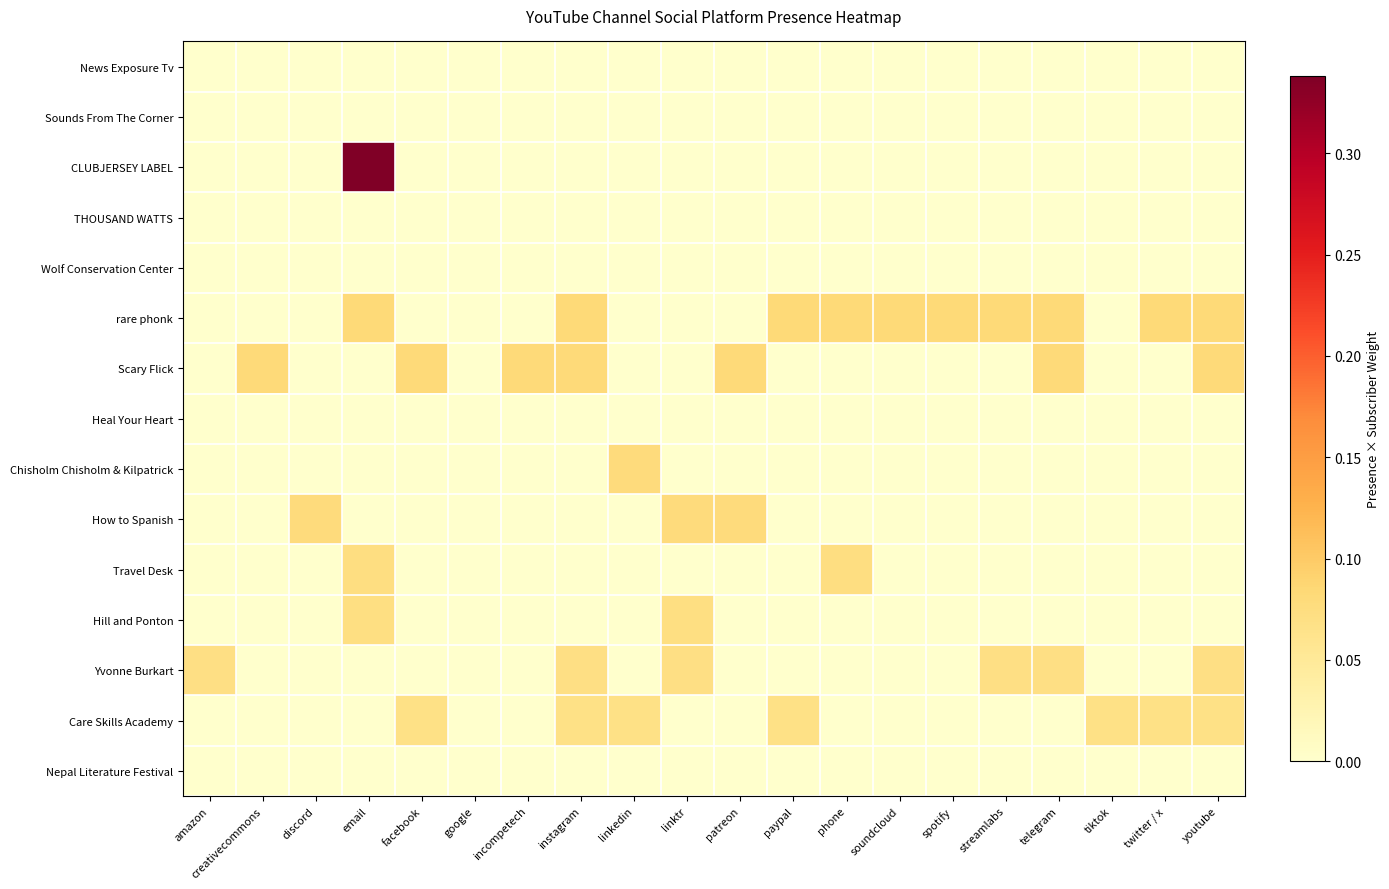

What is the spread (max minus min) of values at tiktok?

0.1